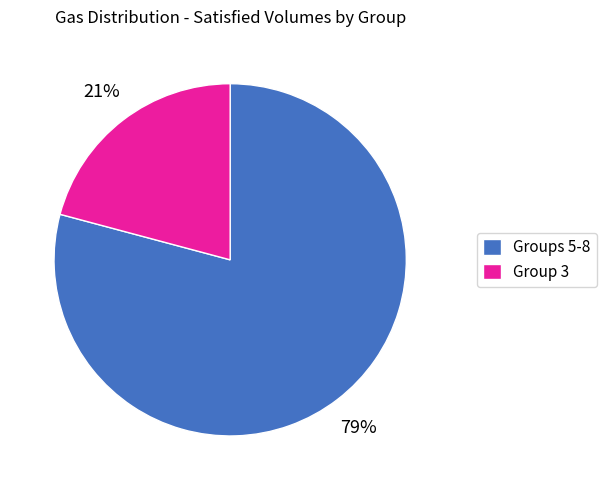

True or false: Groups 5-8 accounts for 79% of the total.

True